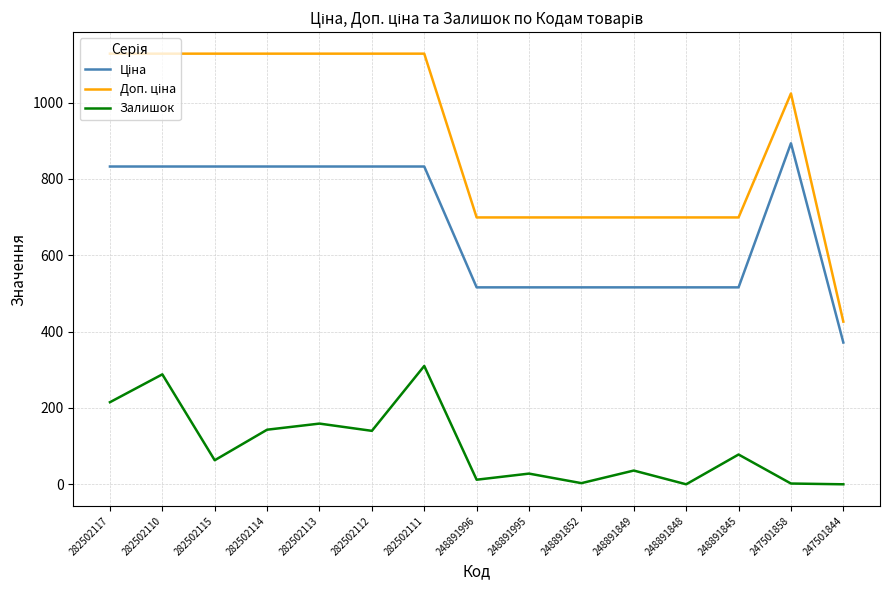

Which series changed the most between 248891852 and 248891849?

Залишок